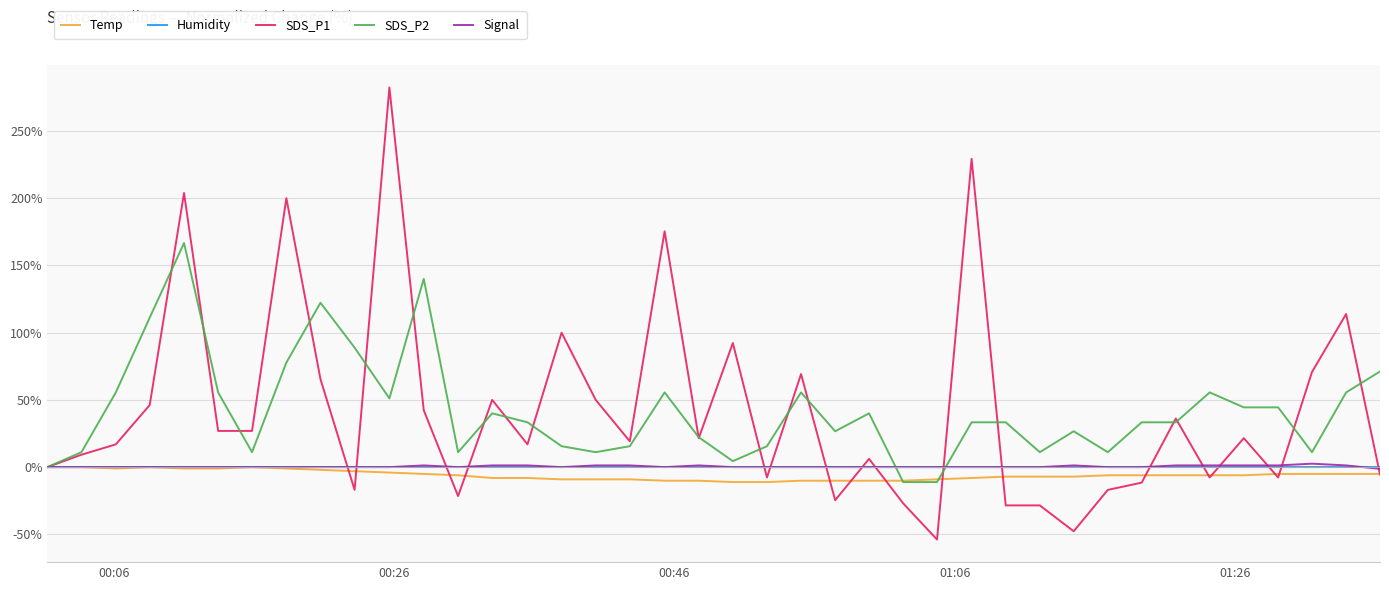

What is the average value of the SDS_P1 series?

42.2